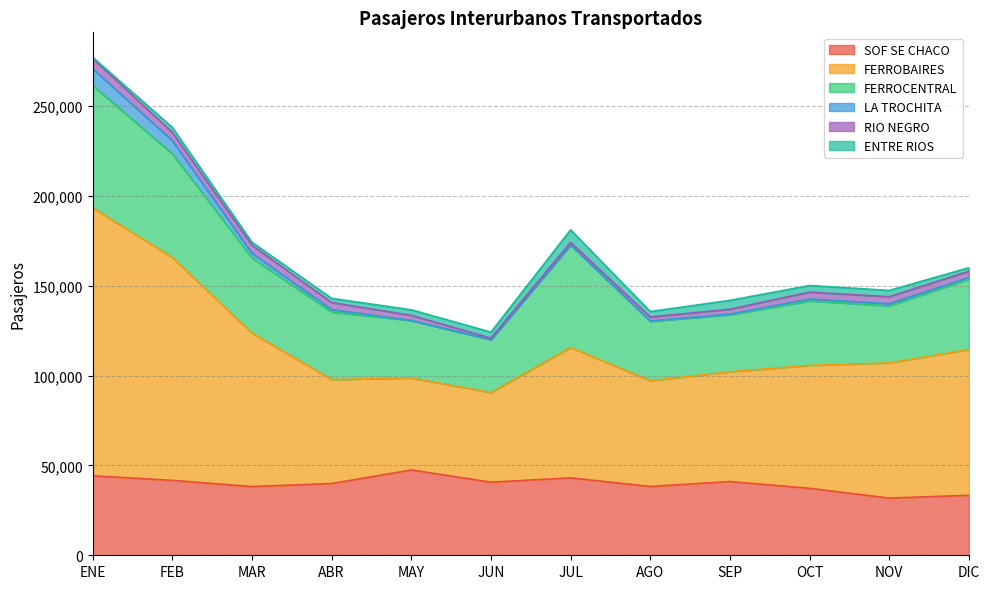

How many lines are shown in the chart?

6